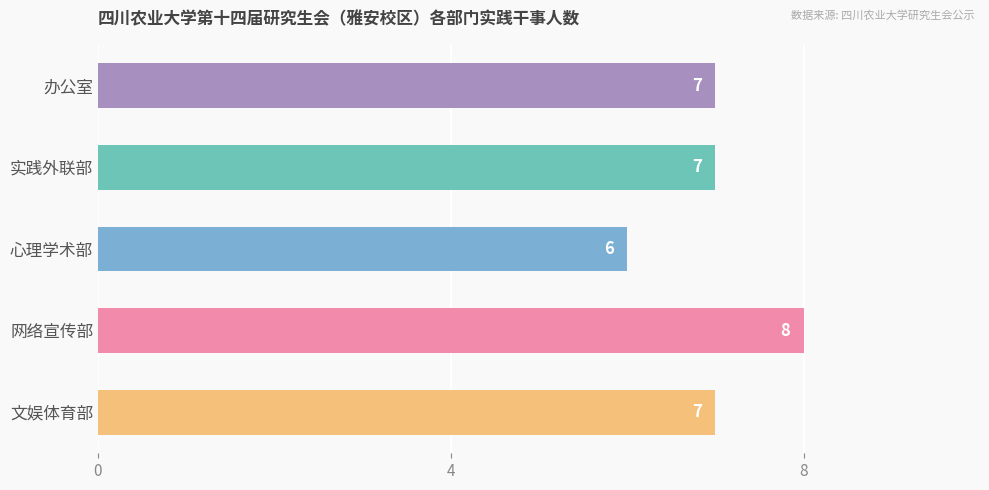

The chart shows a value of 3 at 文娱体育部. True or false?

False